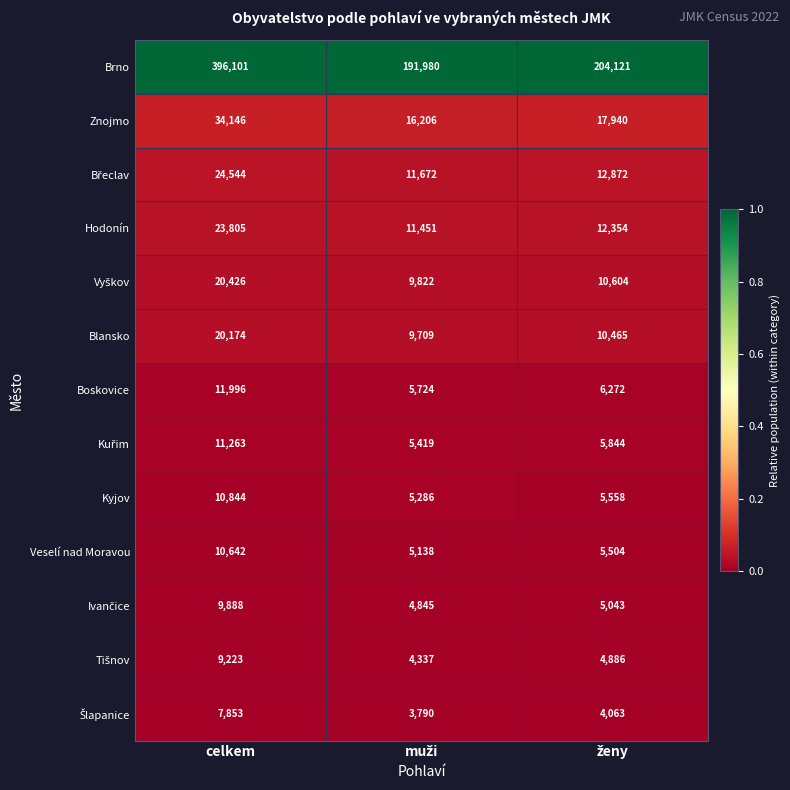

What is the difference between the highest and lowest values at celkem?

388248